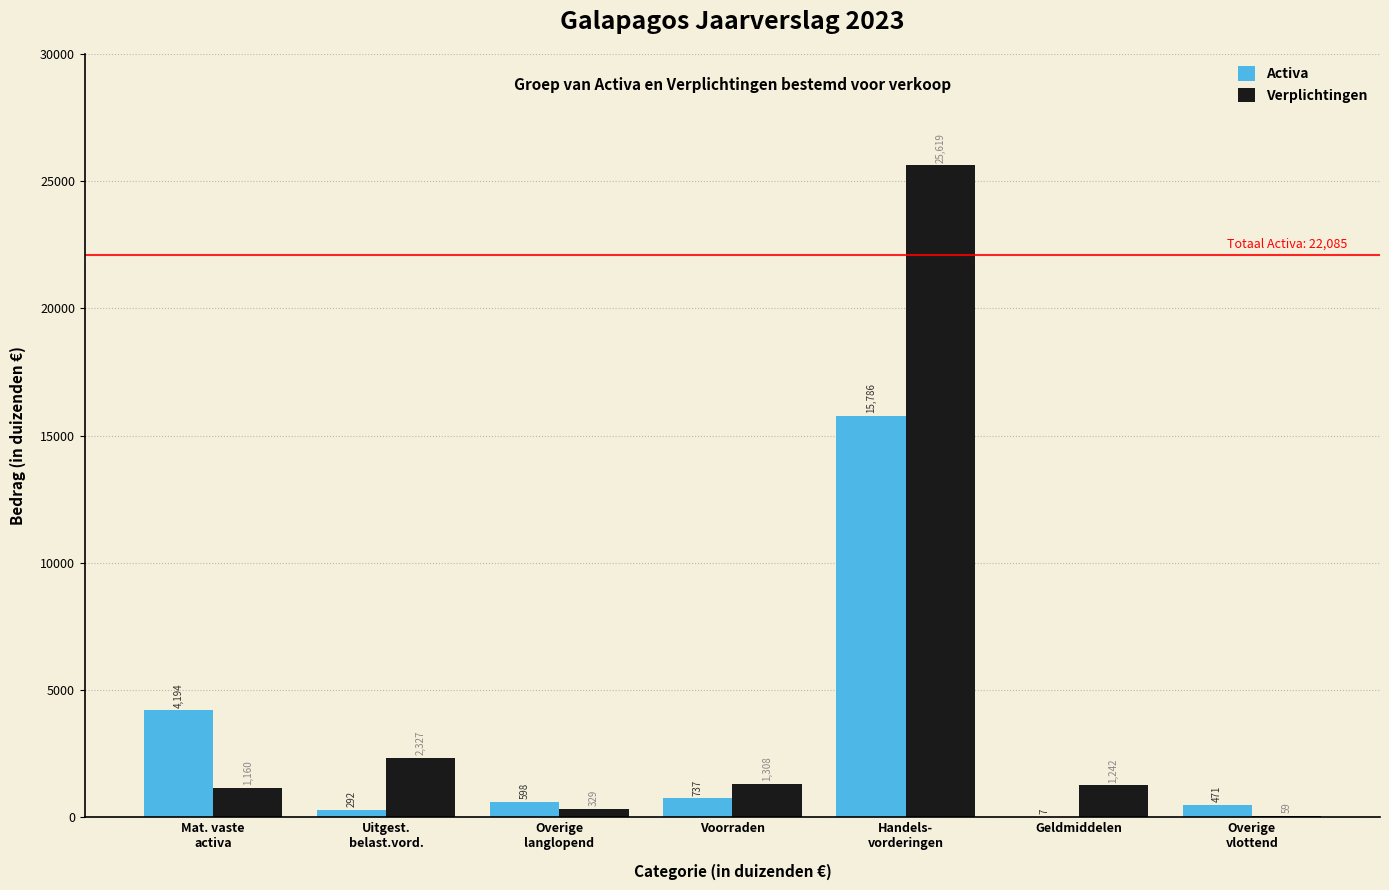

Read the Verplichtingen value at Voorraden.

1308